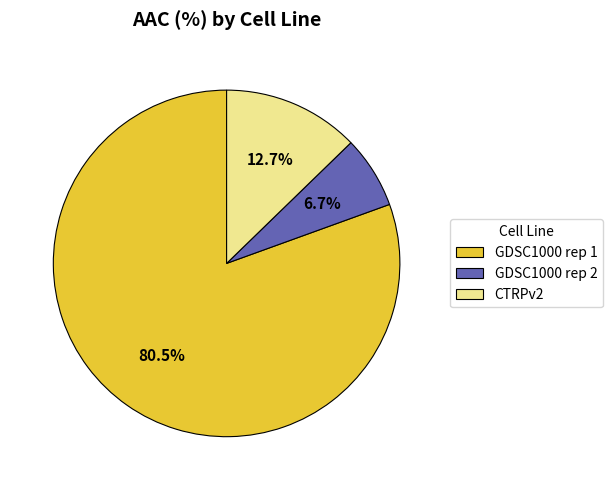

How much of the chart is everything except CTRPv2?

87.3%